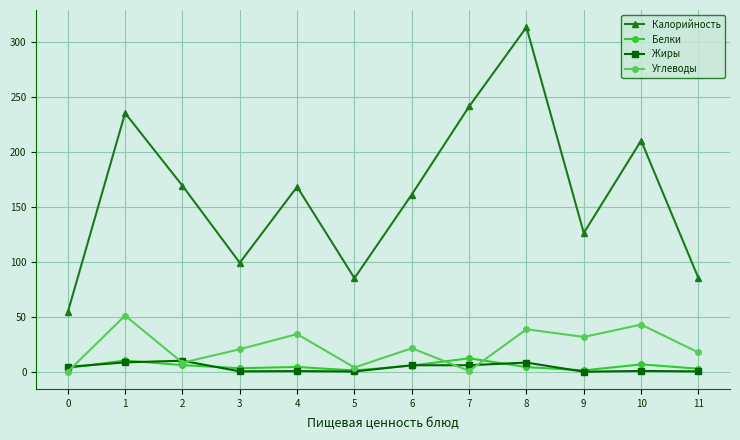

Which series has the widest spread of values?

Калорийность